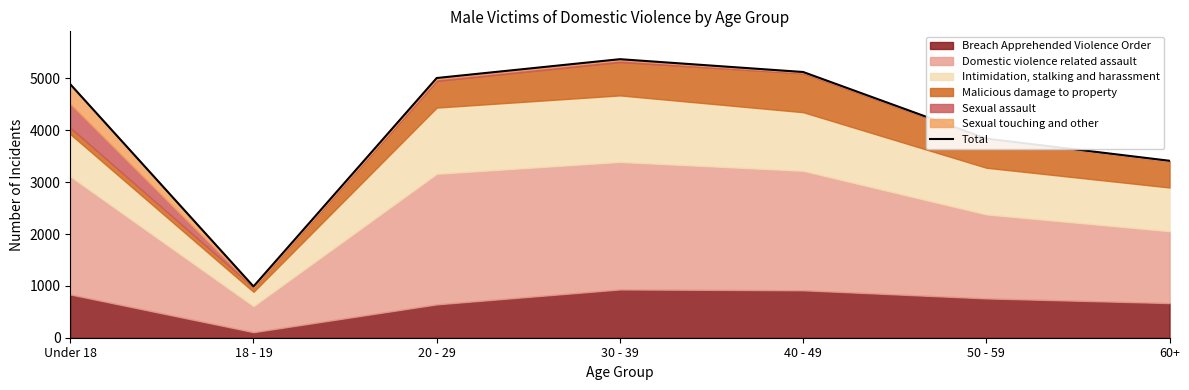

What is the sum of all values?

28631